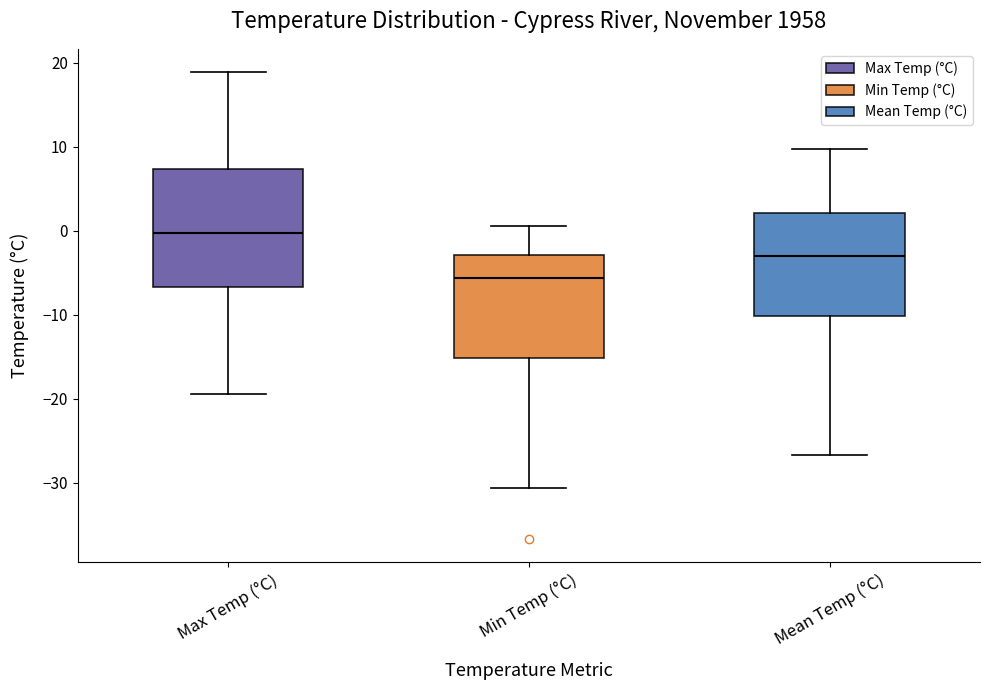

Reading left to right, read every box against the y-axis: the position of its median line, the range the box covers, and the ends of its whiskers. The values are not printed on the chart, so give them approximately, as read against the axis.

Max Temp (°C): median 0, box -7 to 7, whiskers -19 to 19
Min Temp (°C): median -6, box -15 to -3, whiskers -31 to 1
Mean Temp (°C): median -3, box -10 to 2, whiskers -27 to 10